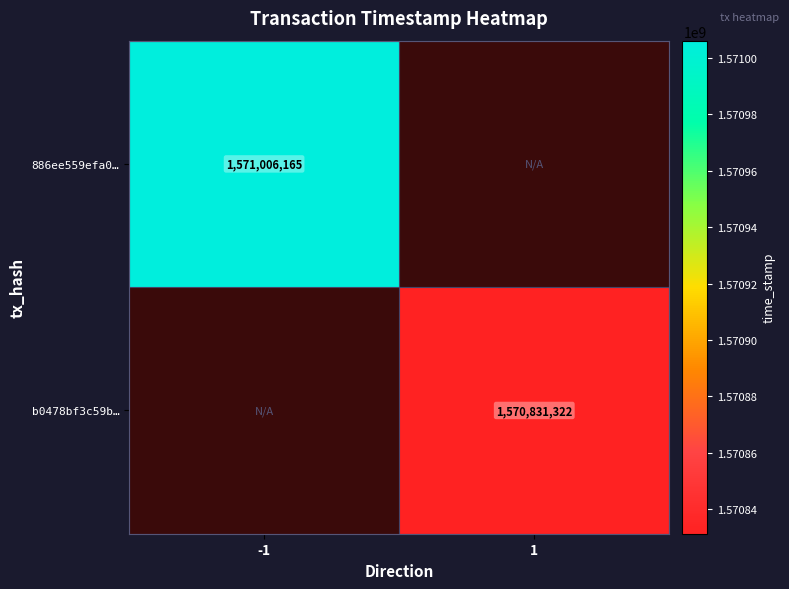

The value of b0478bf3c59b… at 1 is 1570831322. True or false?

True